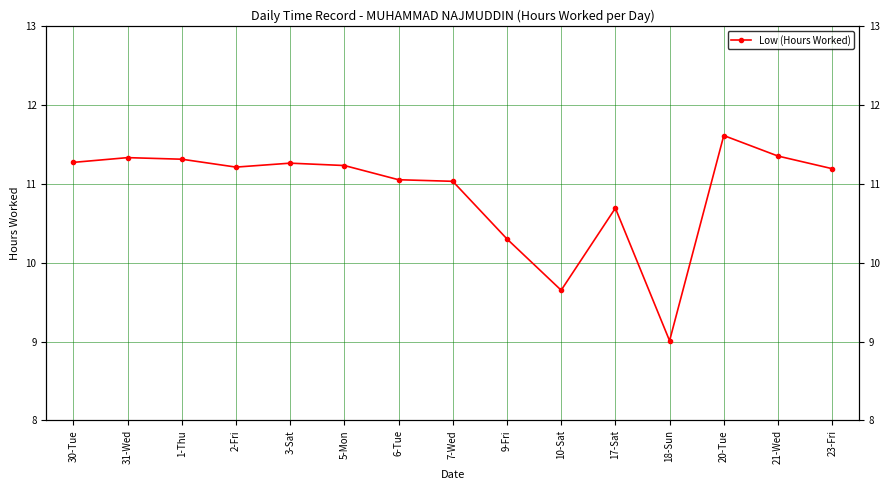

Is it true that the value at 18-Sun is 9.0?

True